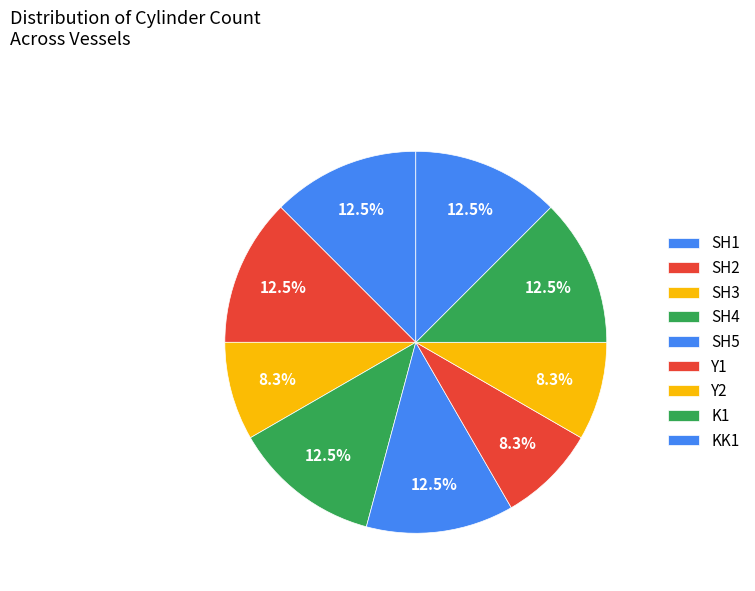

Count the number of slices in the pie.

9